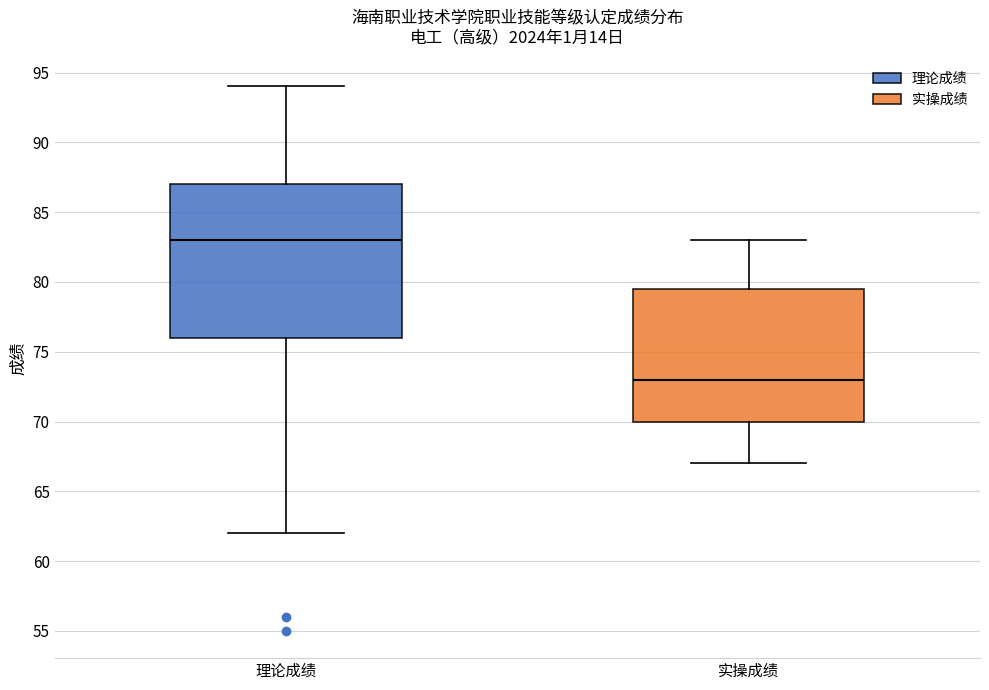

Which box is the tallest, from its lower edge to its upper edge?

理论成绩